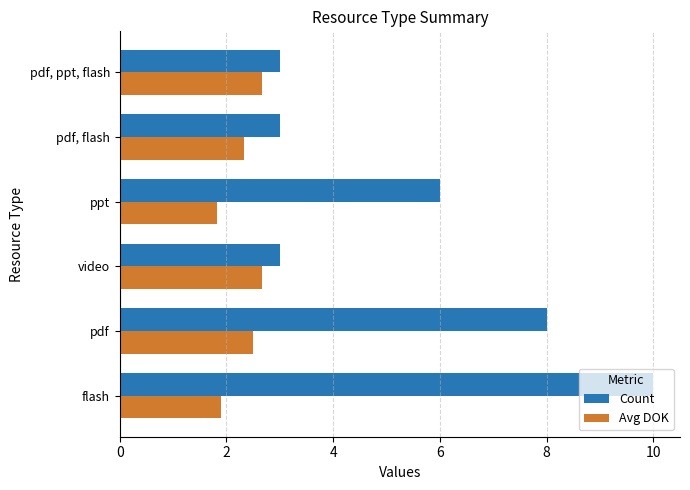

How many data points does each series have?

6